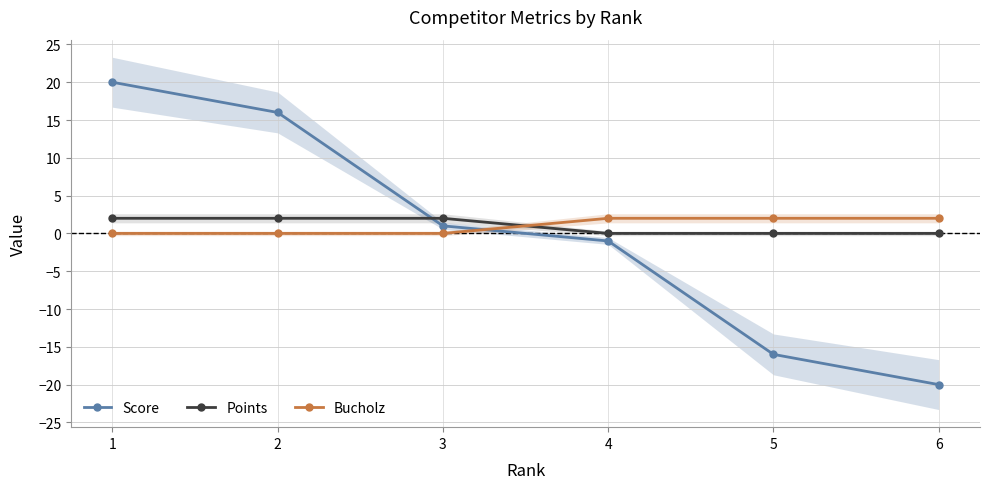

Which series has the largest total across all categories?

Points